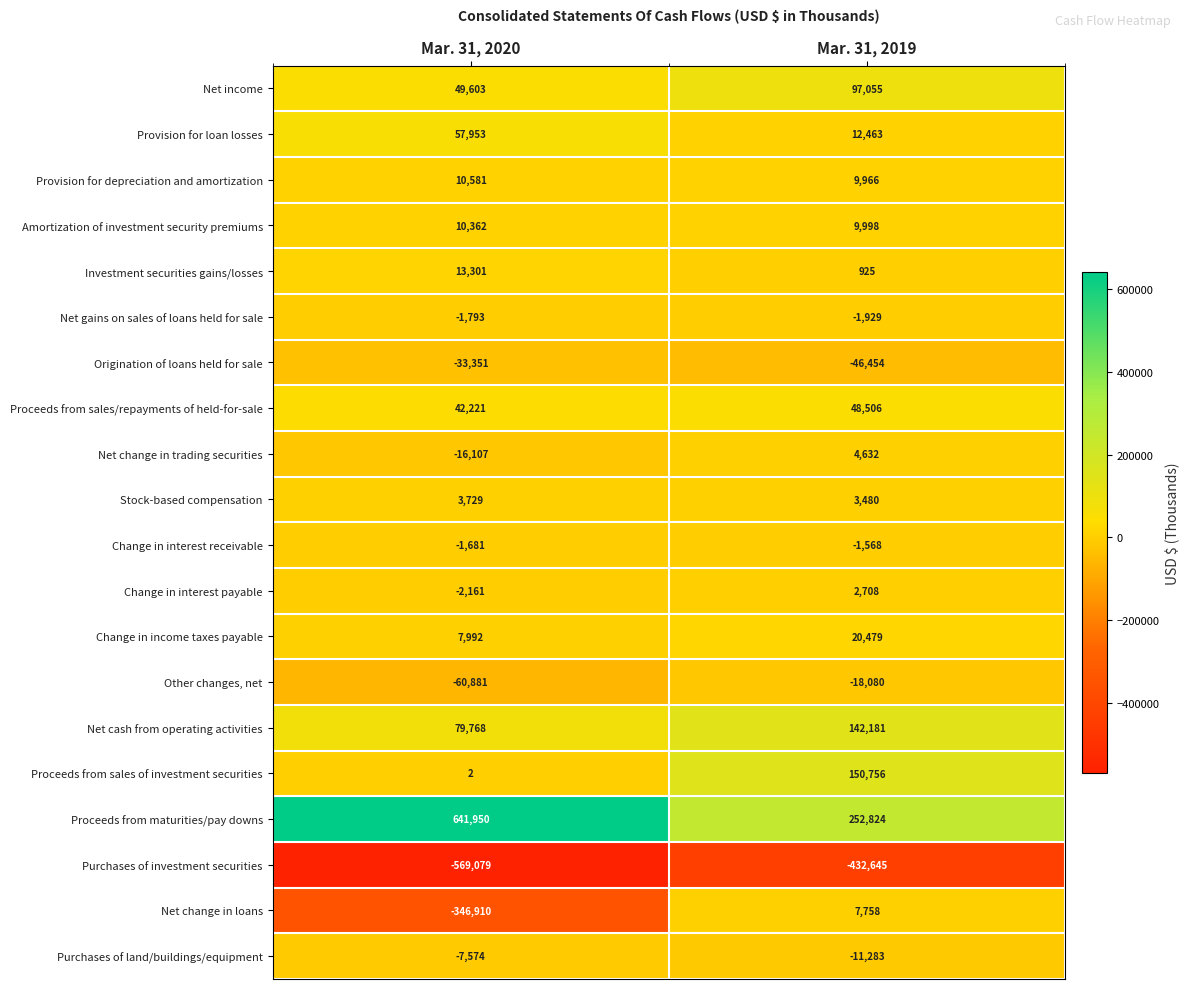

Which series has the largest total across all categories?

Proceeds from maturities/pay downs